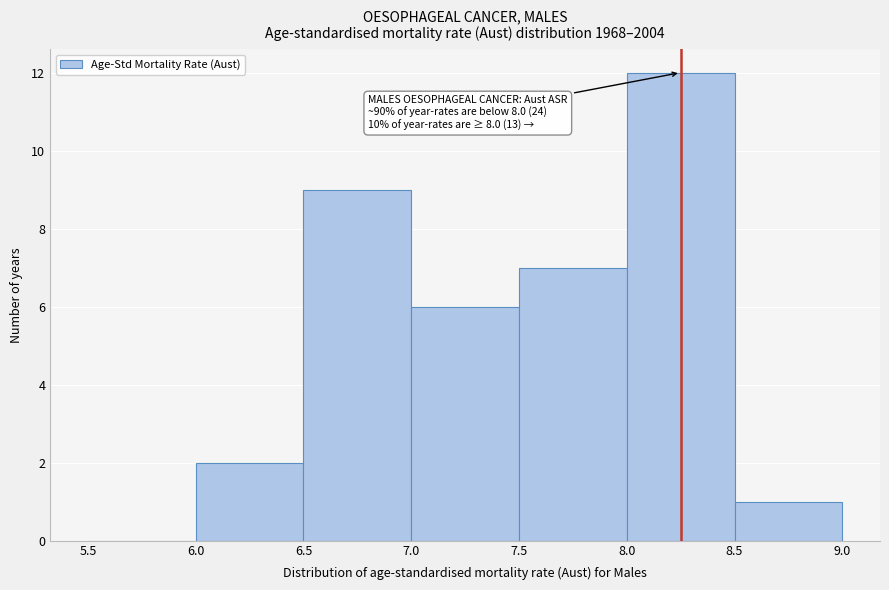

Over which range of the x-axis is the bar tallest?

8.0 to 8.5